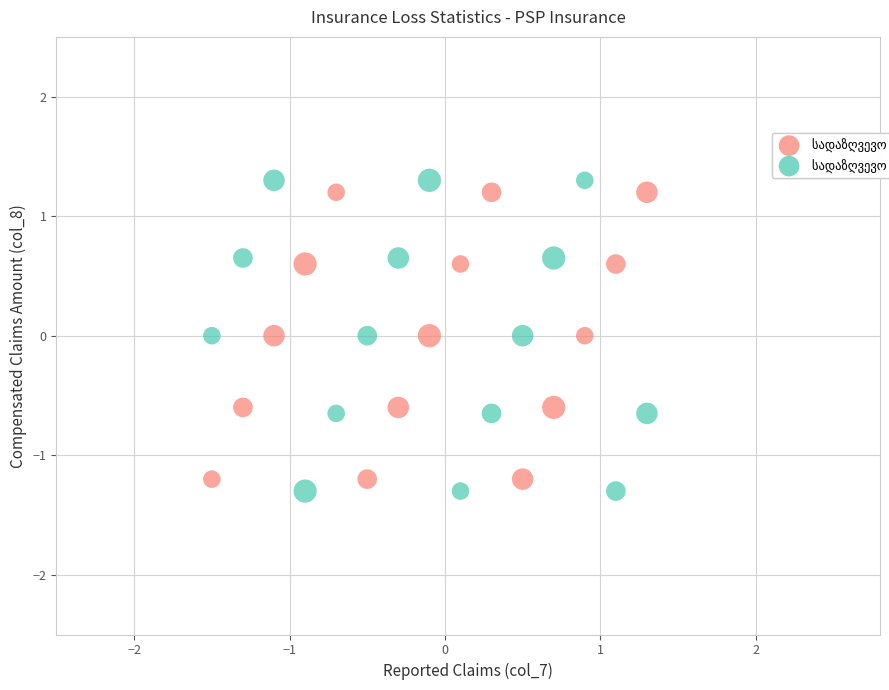

What is the X range (max minus min) for the scatter plot?

2.8